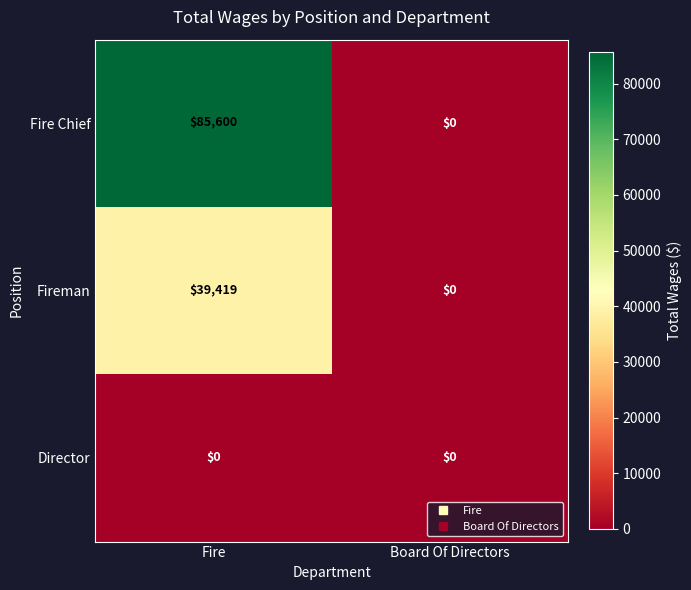

Between Fire and Board Of Directors, which series saw the biggest shift?

Fire Chief